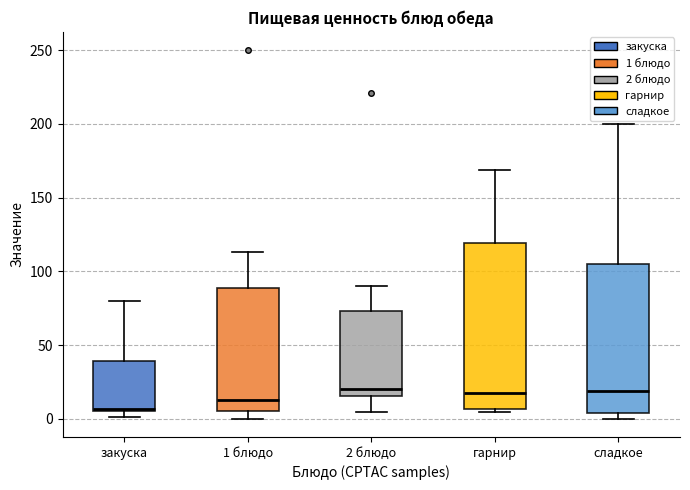

Reading left to right, read every box against the y-axis: the position of its median line, the range the box covers, and the ends of its whiskers. The values are not printed on the chart, so give them approximately, as read against the axis.

закуска: median 5 (just above the box's lower edge), box 5 to 40, whiskers 0 to 80
1 блюдо: median 10, box 5 to 90, whiskers 0 to 115
2 блюдо: median 20, box 15 to 75, whiskers 5 to 90
гарнир: median 20, box 5 to 120, whiskers 5 (just below the box's lower edge) to 170
сладкое: median 20, box 5 to 105, whiskers 0 to 200